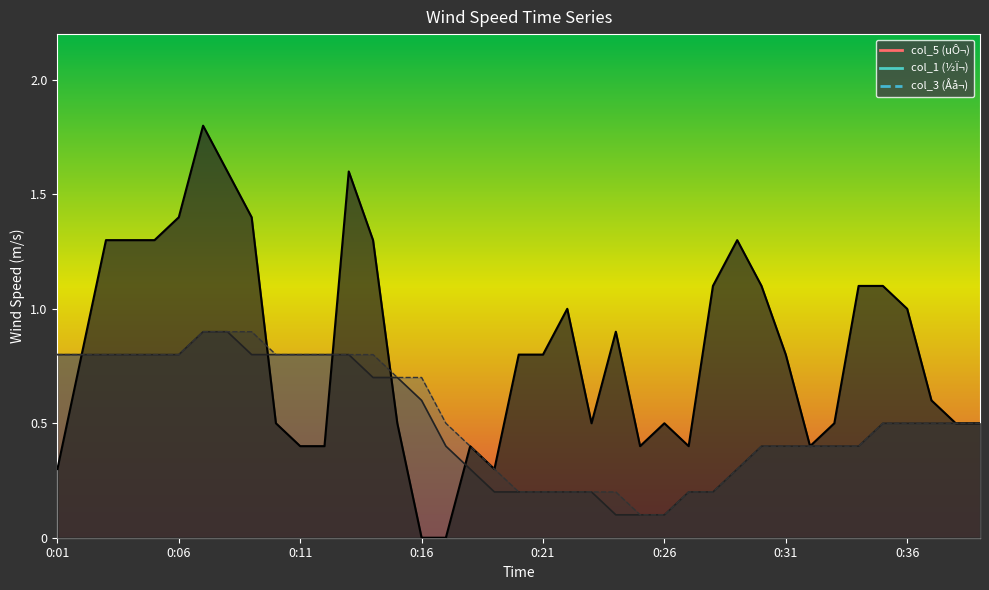

Is the value of col_3 at 0:11 greater than the value of col_1 at 0:30?

Yes